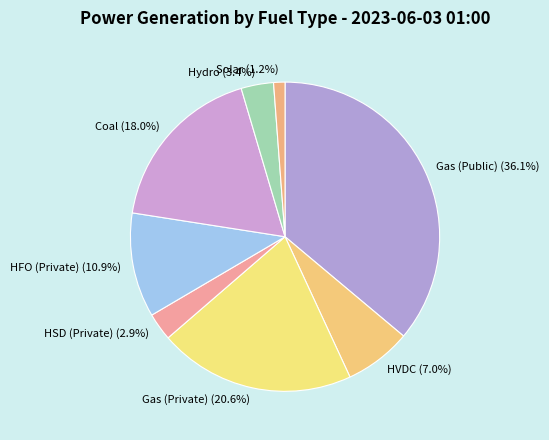

Is there a majority slice in this chart?

No